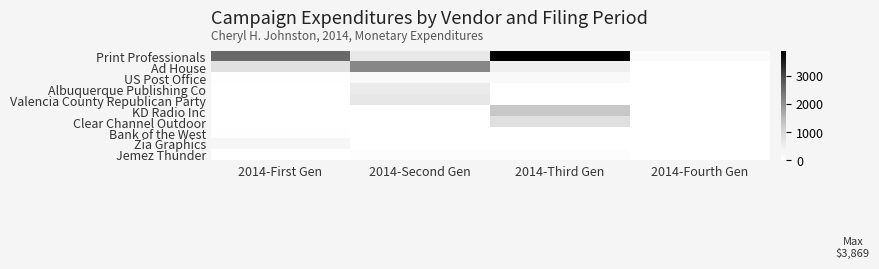

Which series has the largest range (max minus min)?

Print Professionals